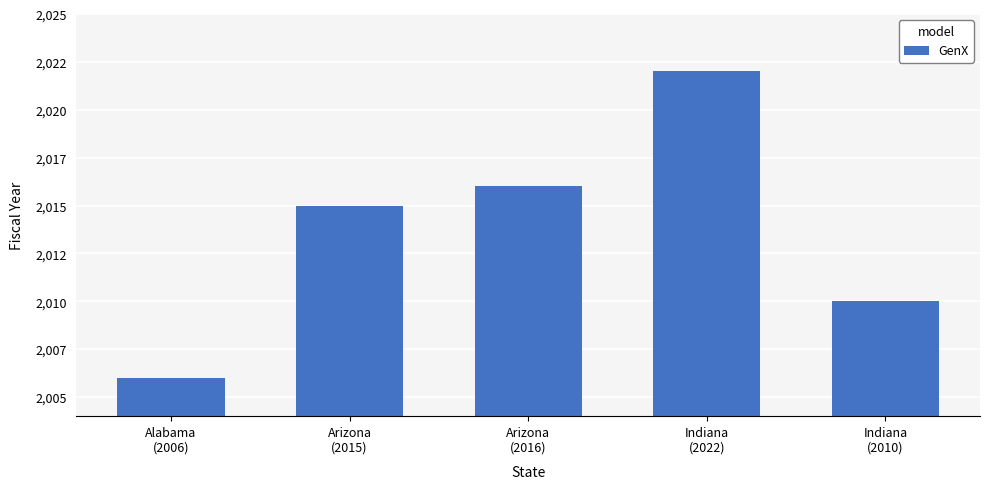

Are the bars horizontal?

No